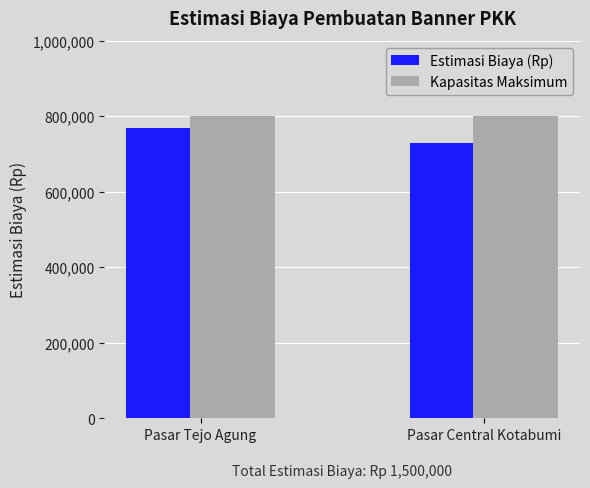

What are all the series names shown in the legend?

Estimasi Biaya (Rp), Kapasitas Maksimum